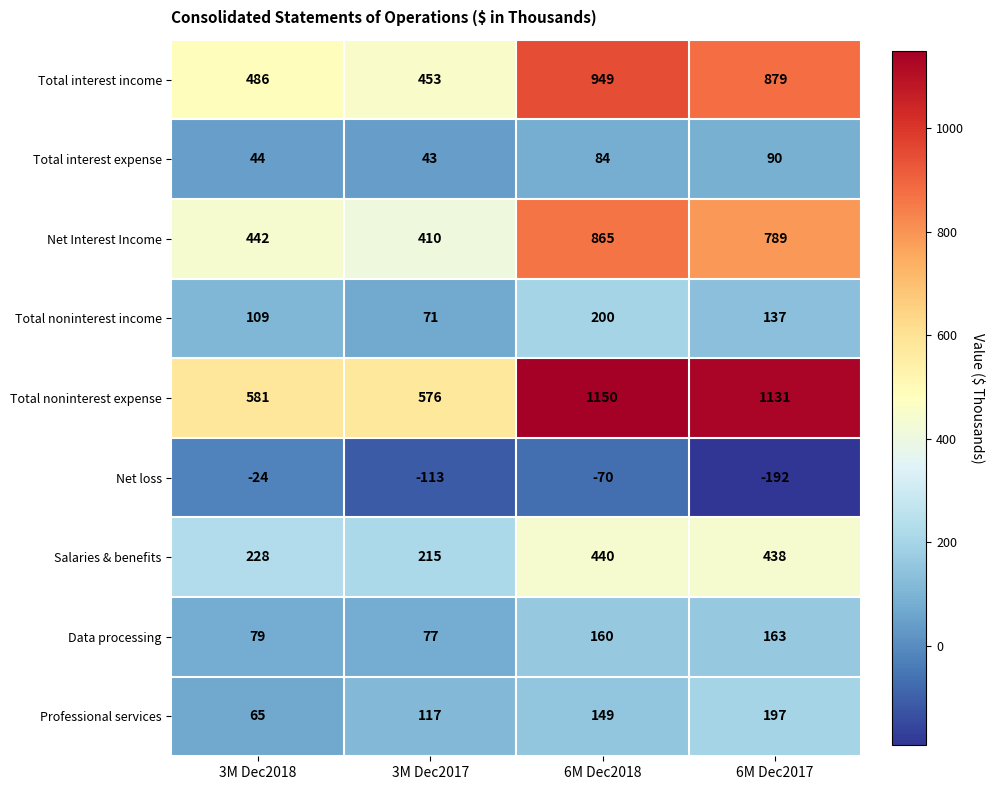

What is the difference between the highest and lowest values at 6M Dec2018?

1220